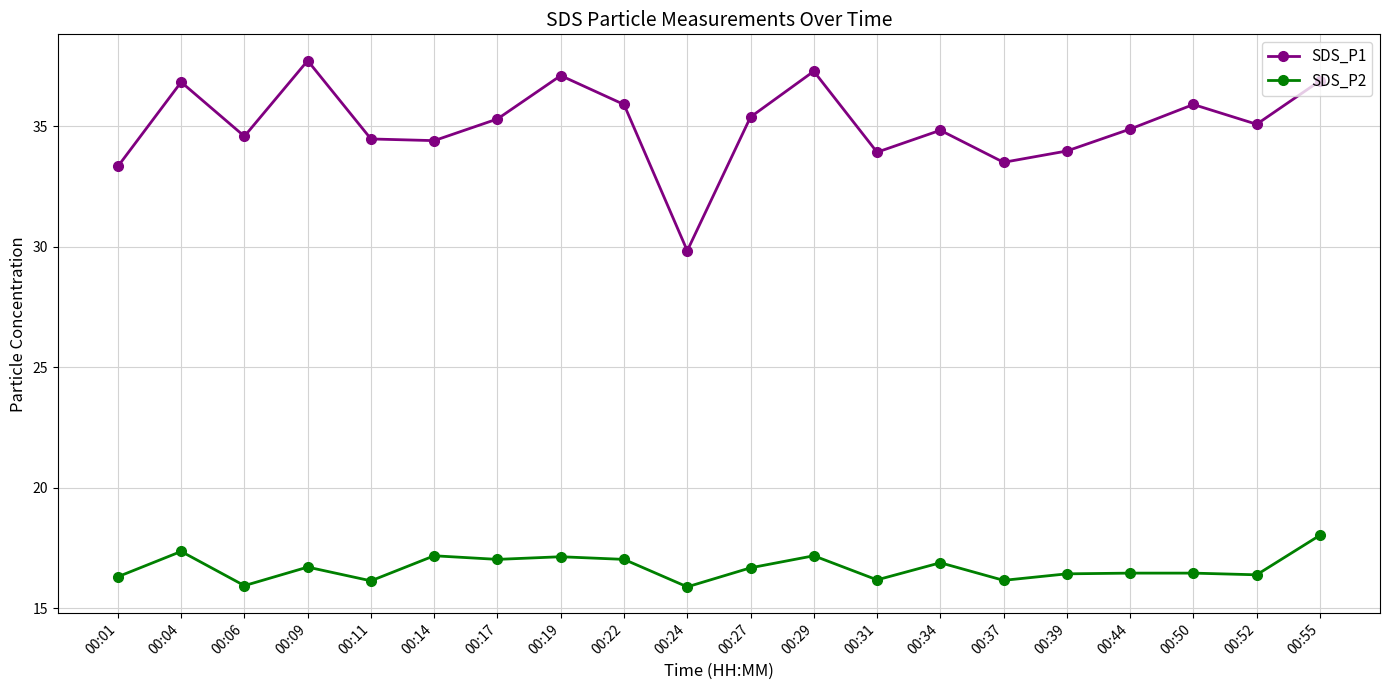

How many distinct data groups are displayed?

2